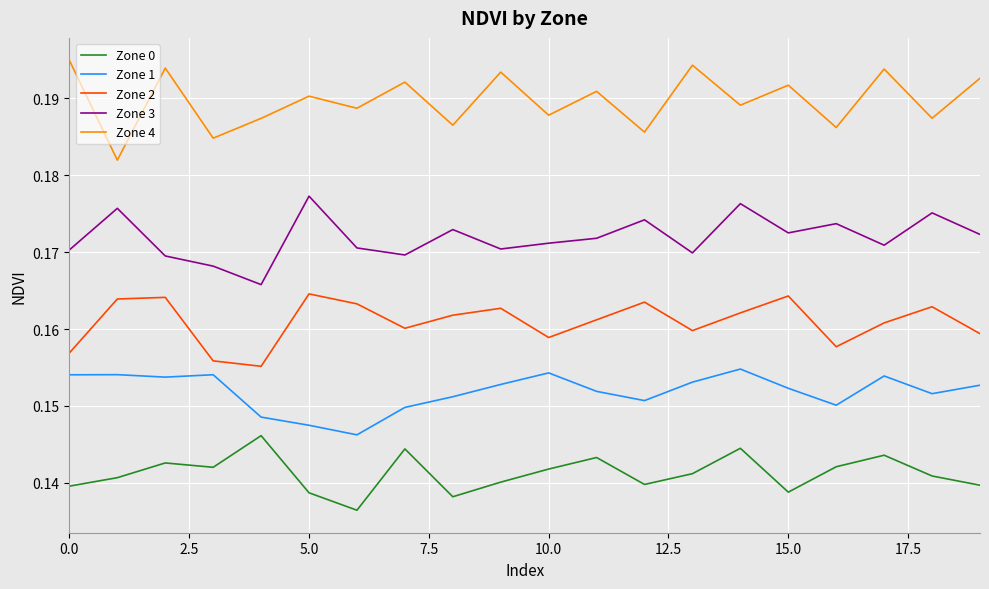

Count the Zone 3 values in the range 0 to 1.

20